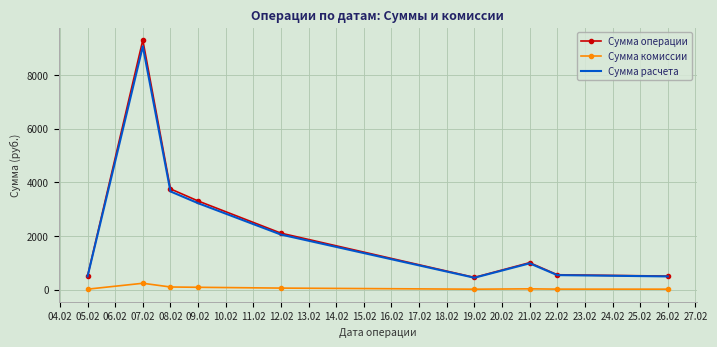

True or false: Сумма комиссии and Сумма расчета intersect in this chart.

False